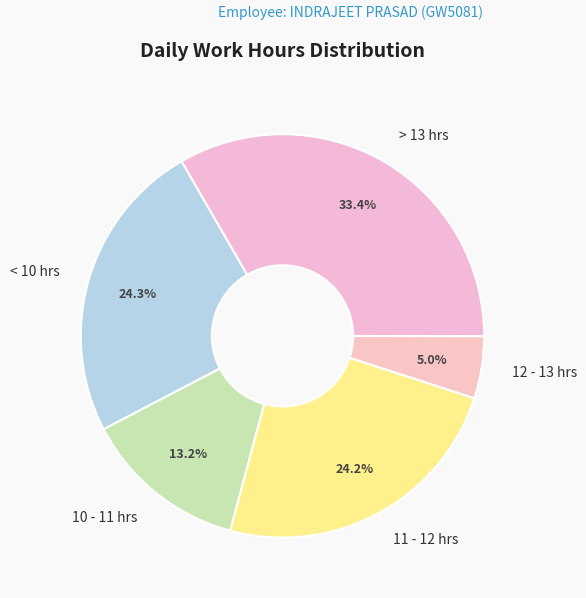

What is the smallest slice in the pie chart?

12 - 13 hrs